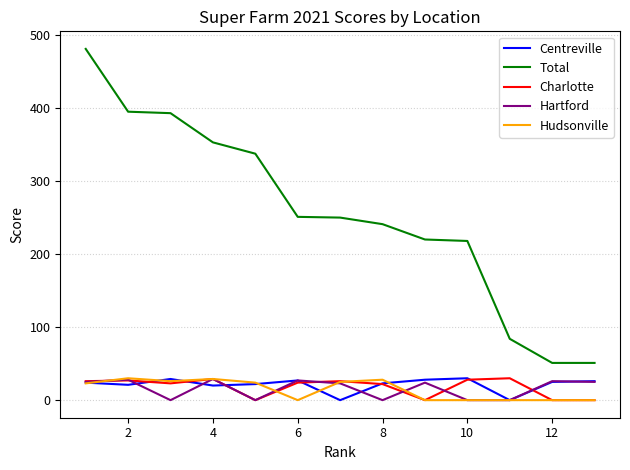

True or false: Hudsonville has more than 0 points higher than both neighbors.

True